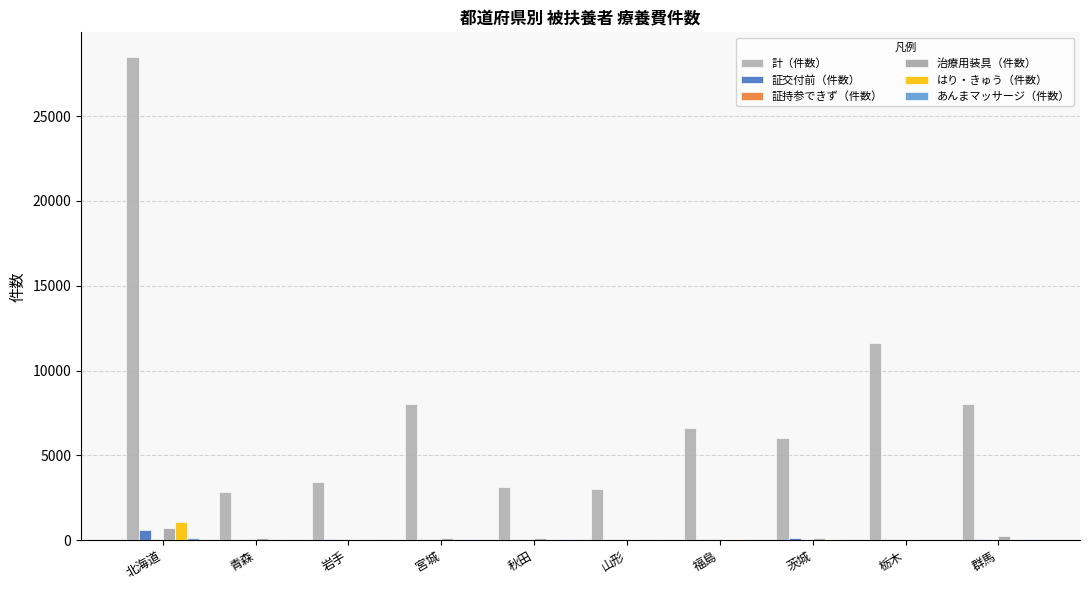

Are the bars horizontal?

No